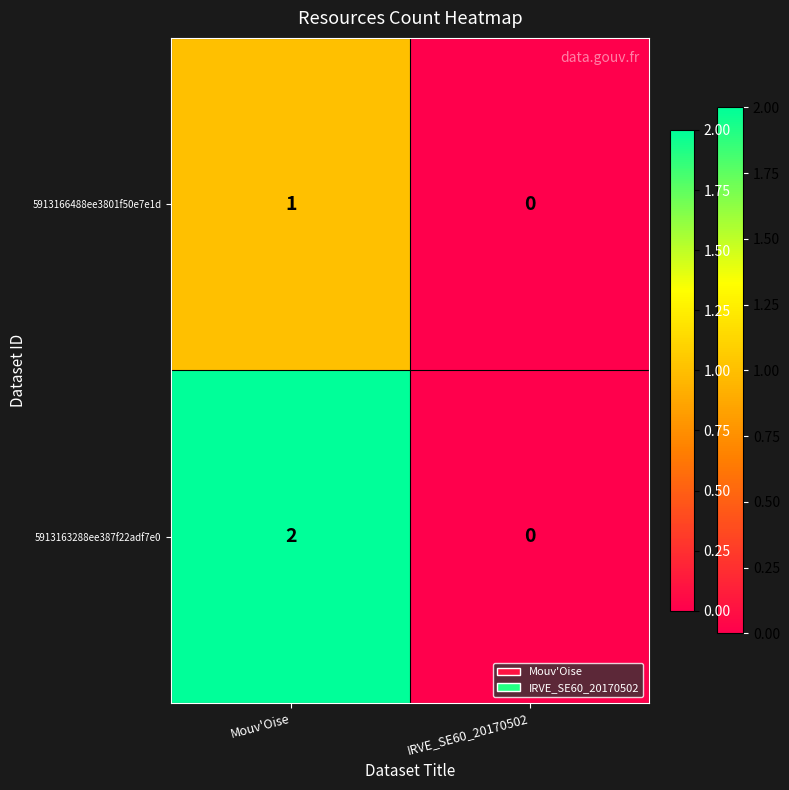

Reading left to right, list all the values displayed in this chart.

5913166488ee3801f50e7e1d: Mouv'Oise=1	IRVE_SE60_20170502=0
5913163288ee387f22adf7e0: Mouv'Oise=2	IRVE_SE60_20170502=0